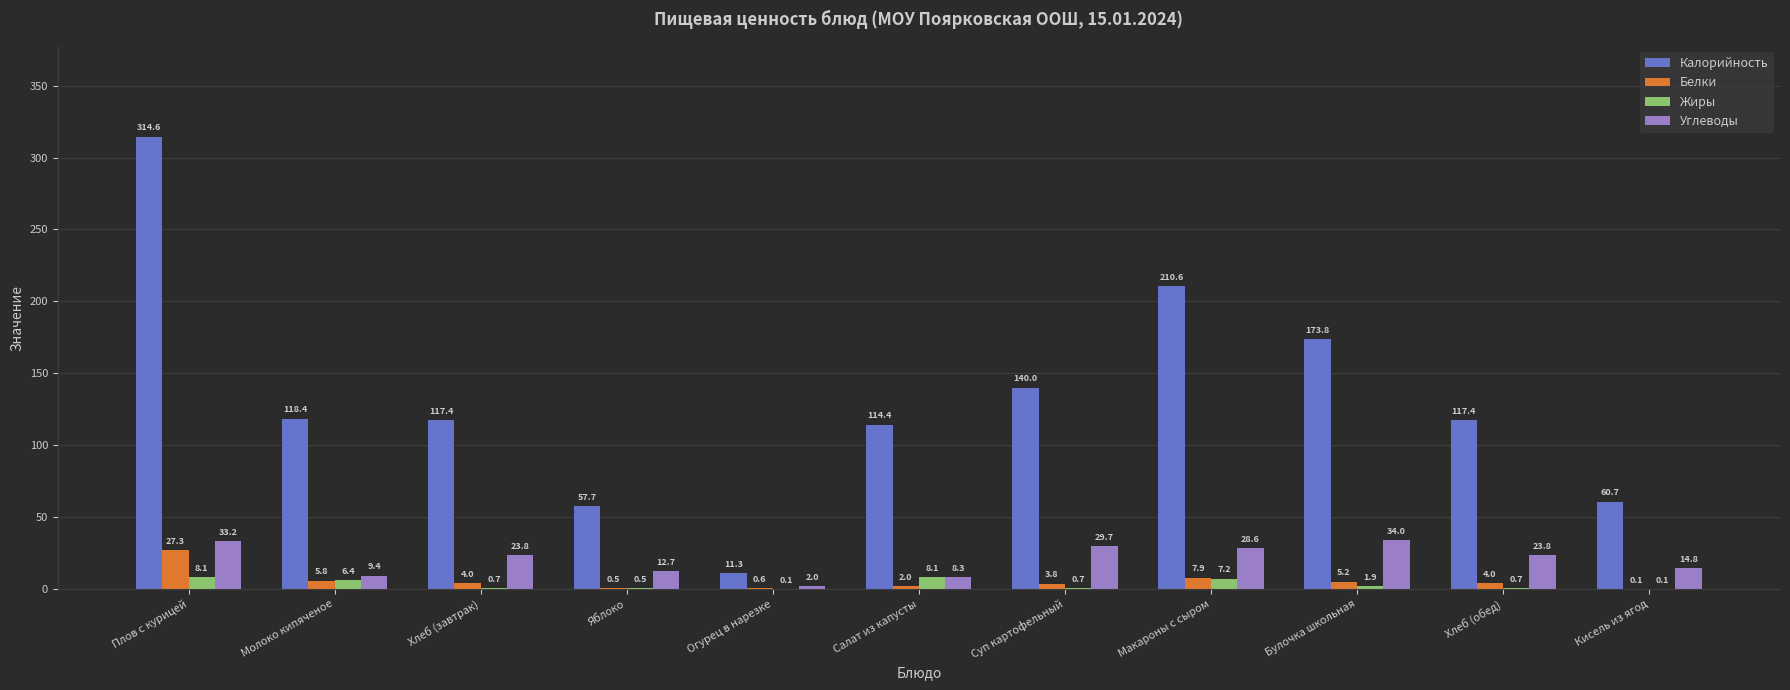

What is the spread (max minus min) of values at Плов с курицей?

306.5